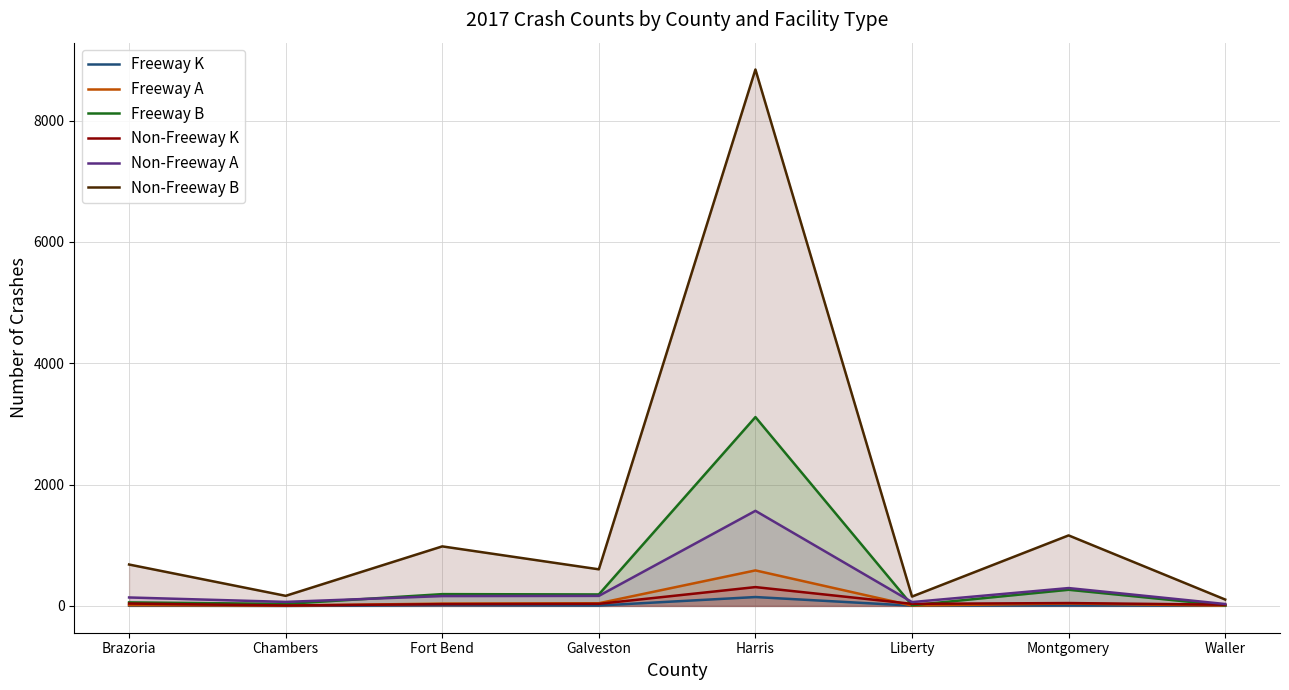

What is the label of the 2nd point from the left?

Chambers